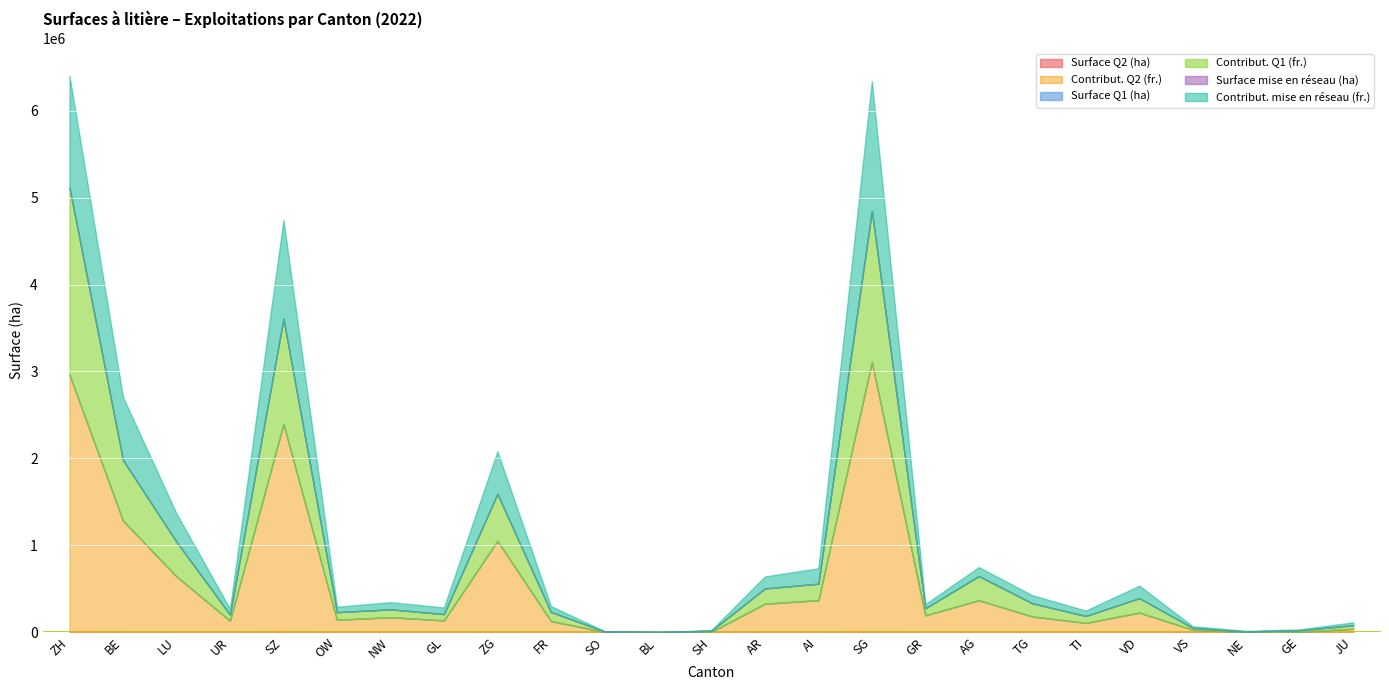

Reading left to right, extract all data points from this chart.

Surface Q2 (ha): 1459.0	703.0	339.0	70.0	1286.0	74.0	91.0	74.0	561.0	67.0	1.0	0.0	1.0	177.0	199.0	1656.0	109.0	178.0	88.0	55.0	123.0	15.0	0.0	3.0	20.0
Contribut. Q2 (fr.): 2962211.2	1282436.0	641674.1	130649.6	2394877.4	141848.9	170929.1	134255.3	1050166.5	127345.7	2015.8	0.0	2899.8	326498.6	366577.7	3108475.0	193094.0	366037.1	179718.2	105549.6	223708.7	27181.5	809.6	5294.2	37881.0
Surface Q1 (ha): 1592.0	849.0	390.0	79.0	1317.0	83.0	96.0	89.0	574.0	95.0	5.0	0.0	9.0	203.0	220.0	1800.0	115.0	195.0	111.0	74.0	181.0	26.0	7.0	11.0	40.0
Contribut. Q1 (fr.): 2150755.2	696366.6	396979.0	70639.6	1210915.2	87030.6	90453.4	72591.0	539744.6	104167.3	6490.5	0.0	12826.3	175146.6	189509.6	1735921.4	80755.8	278625.6	151176.8	79632.4	166400.0	20889.5	6561.0	16358.4	41013.6
Surface mise en réseau (ha): 1428.0	806.0	361.0	75.0	1261.0	70.0	92.0	84.0	545.0	75.0	4.0	0.0	8.0	153.0	198.0	1658.0	109.0	114.0	103.0	69.0	160.0	21.0	7.0	11.0	37.0
Contribut. mise en réseau (fr.): 1285505.1	725596.4	324990.0	67446.0	1134932.2	62811.0	82476.0	75942.0	490367.0	67852.8	3680.8	0.0	7204.9	137745.2	178011.0	1492308.4	48099.6	102951.0	93009.6	61977.9	143856.0	18470.8	6354.0	9540.0	33102.0